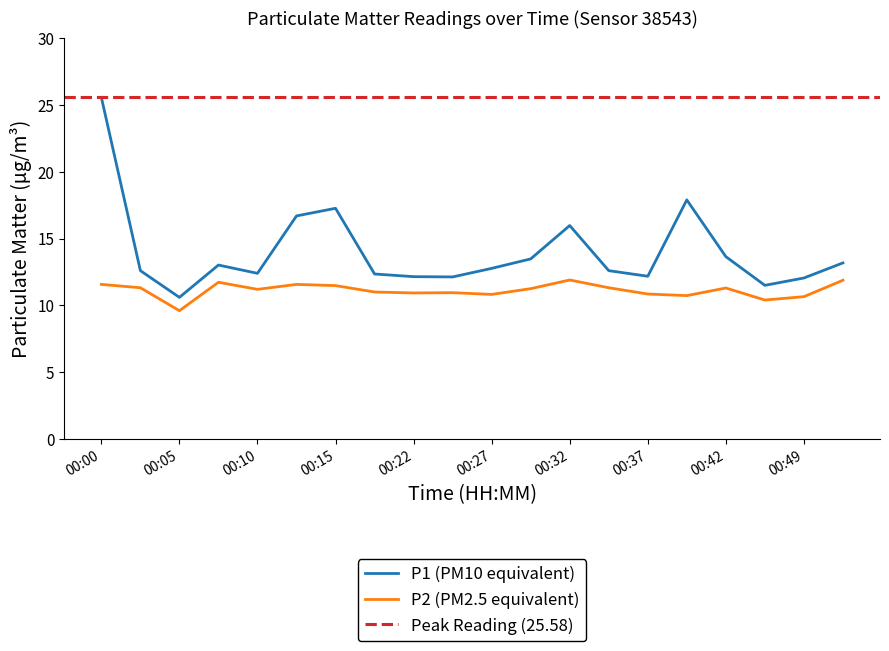

What is the sum of all P2 values?

222.4